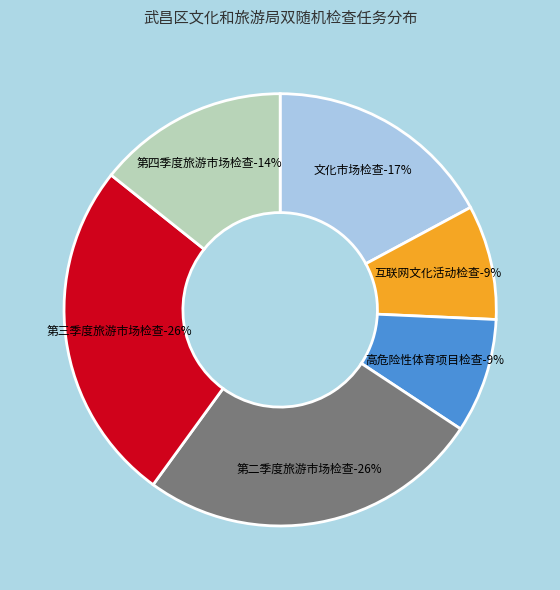

How many slices are in this pie chart?

6